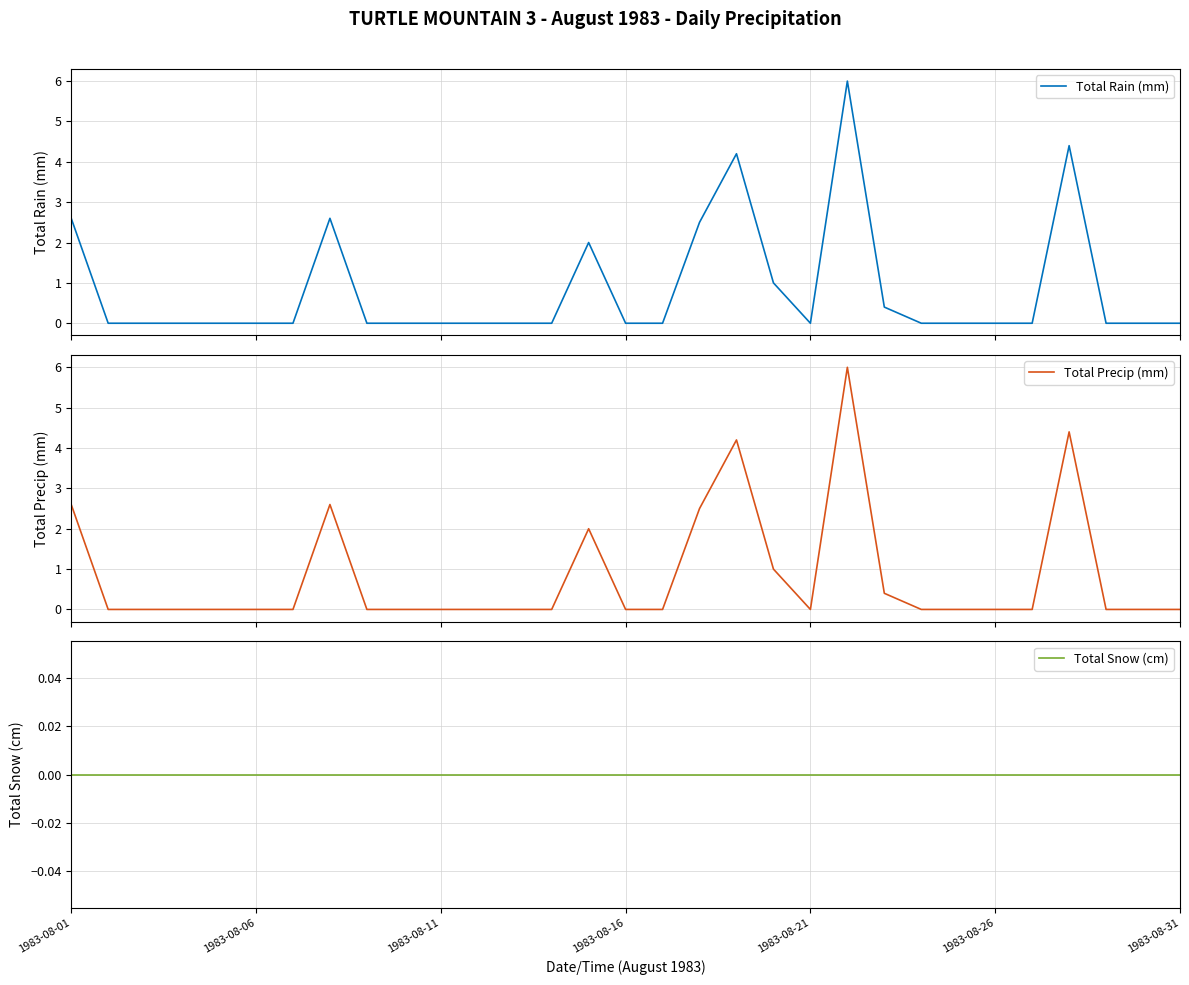

List the labels in order of Total Snow (cm) value, largest first.

1983-08-01, 1983-08-06, 1983-08-11, 1983-08-16, 1983-08-21, 1983-08-26, 1983-08-31, 7, 8, 9, 10, 11, 12, 13, 14, 15, 16, 17, 18, 19, 20, 21, 22, 23, 24, 25, 26, 27, 28, 29, 30